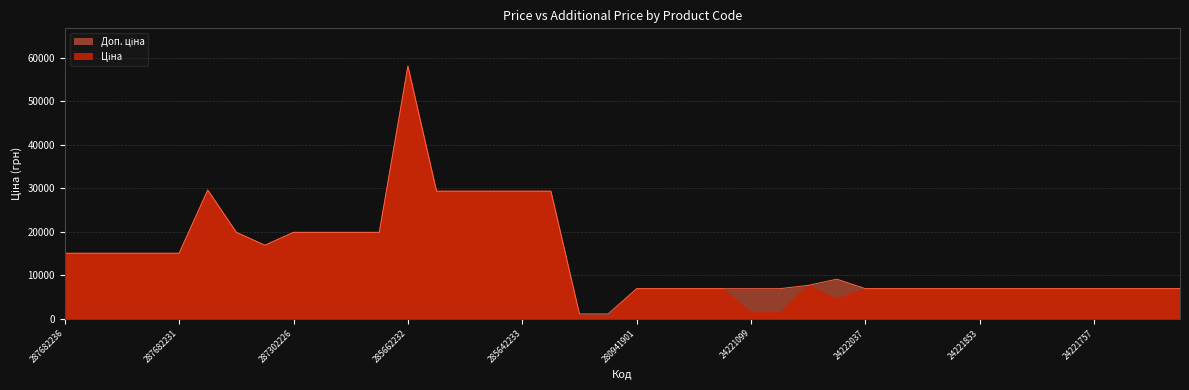

How many interior local peaks does the Доп. ціна series have?

3